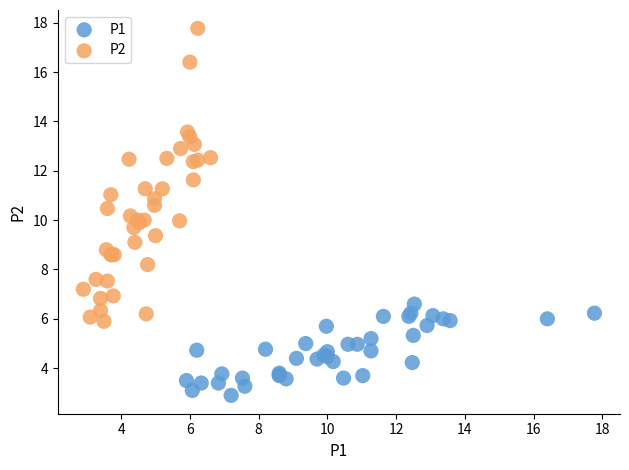

Which series has the largest Y range (max minus min)?

P2